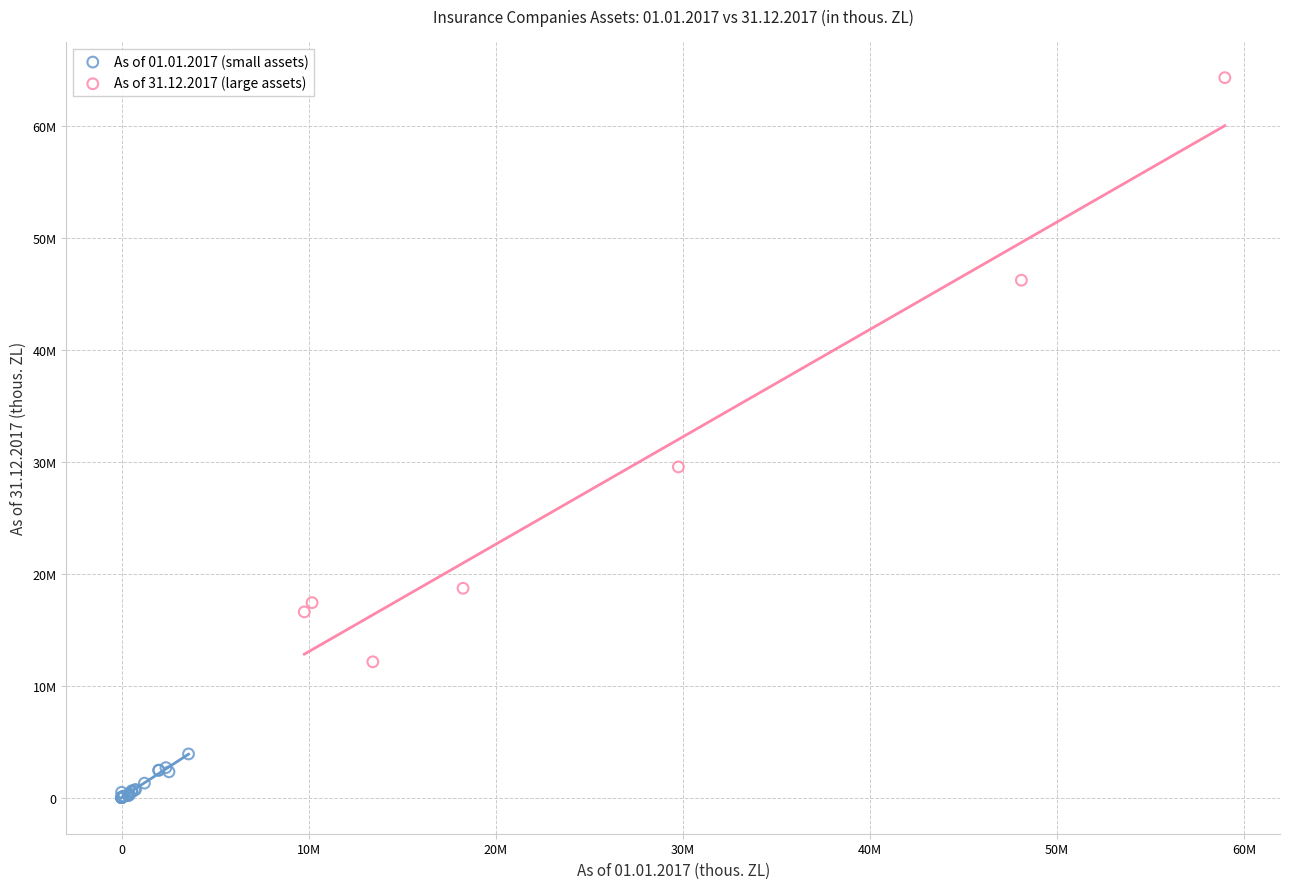

Which series reaches the maximum Y coordinate?

As of 31.12.2017 (large assets)